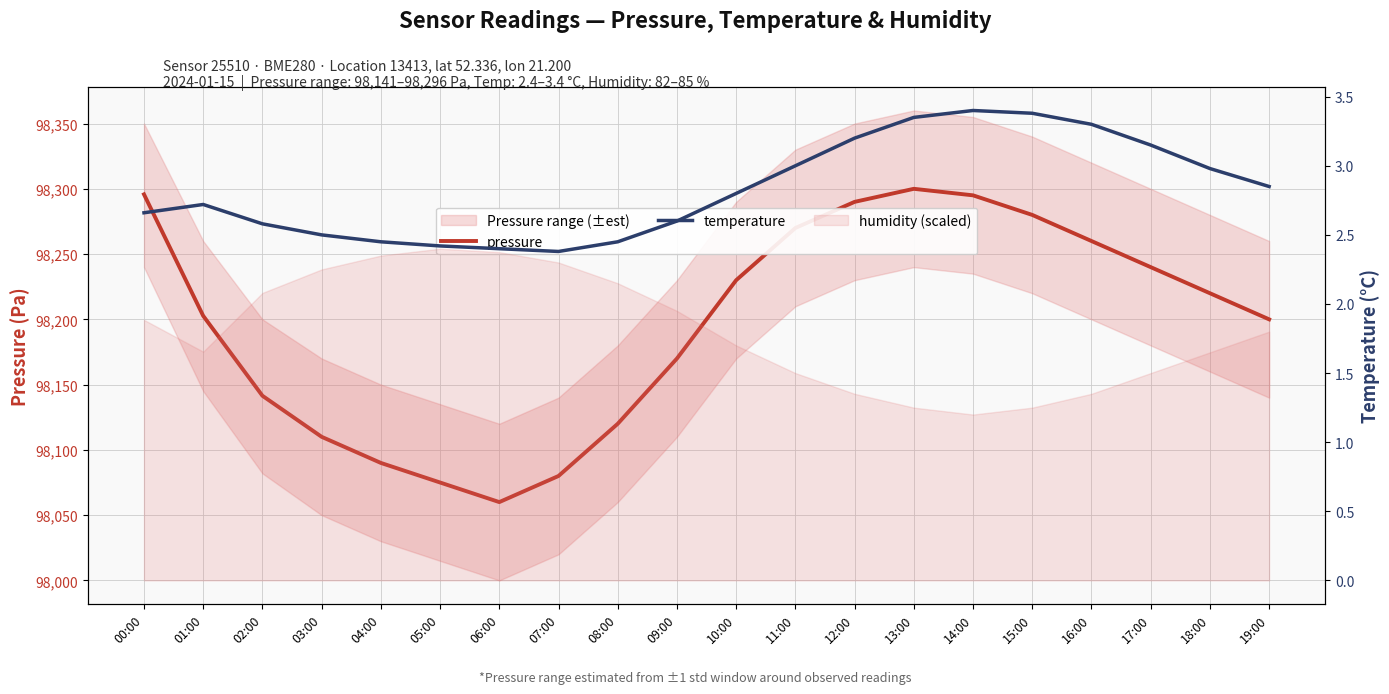

What is the maximum value for temperature?

3.4